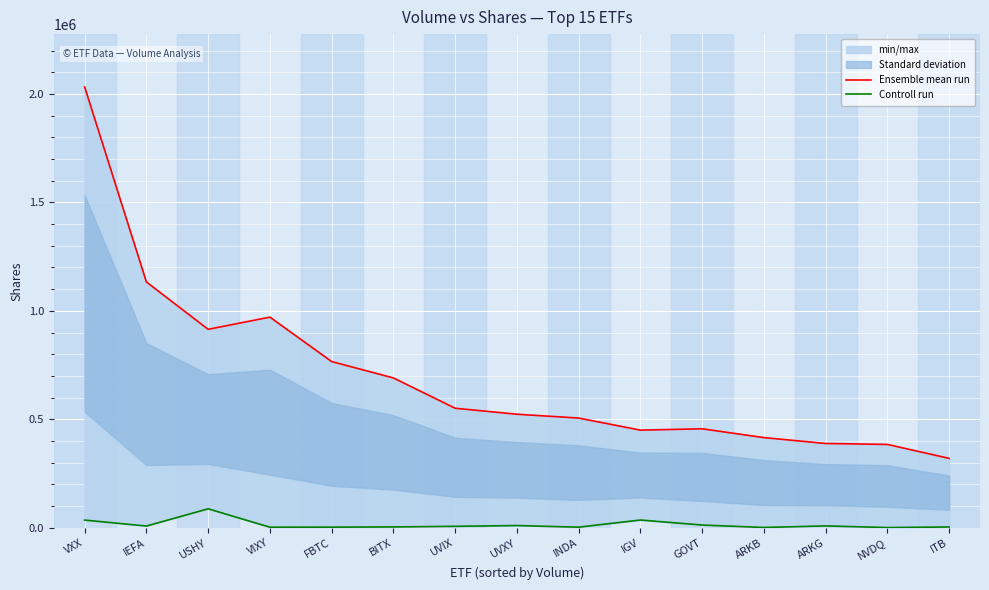

Reading left to right, list all the values displayed in this chart.

Ensemble mean run: VXX=2031935	IEFA=1133128	USHY=914709	VIXY=970966	FBTC=766126	BITX=690618	UVIX=550876	UVXY=523299	INDA=505606	IGV=450020	GOVT=456117	ARKB=415527	ARKG=388424	NVDQ=384077	ITB=319741
Controll run: VXX=35216	IEFA=7851	USHY=87174	VIXY=2379	FBTC=2697	BITX=3692	UVIX=6549	UVXY=10022	INDA=2601	IGV=35506	GOVT=12334	ARKB=1206	ARKG=8450	NVDQ=800	ITB=3532